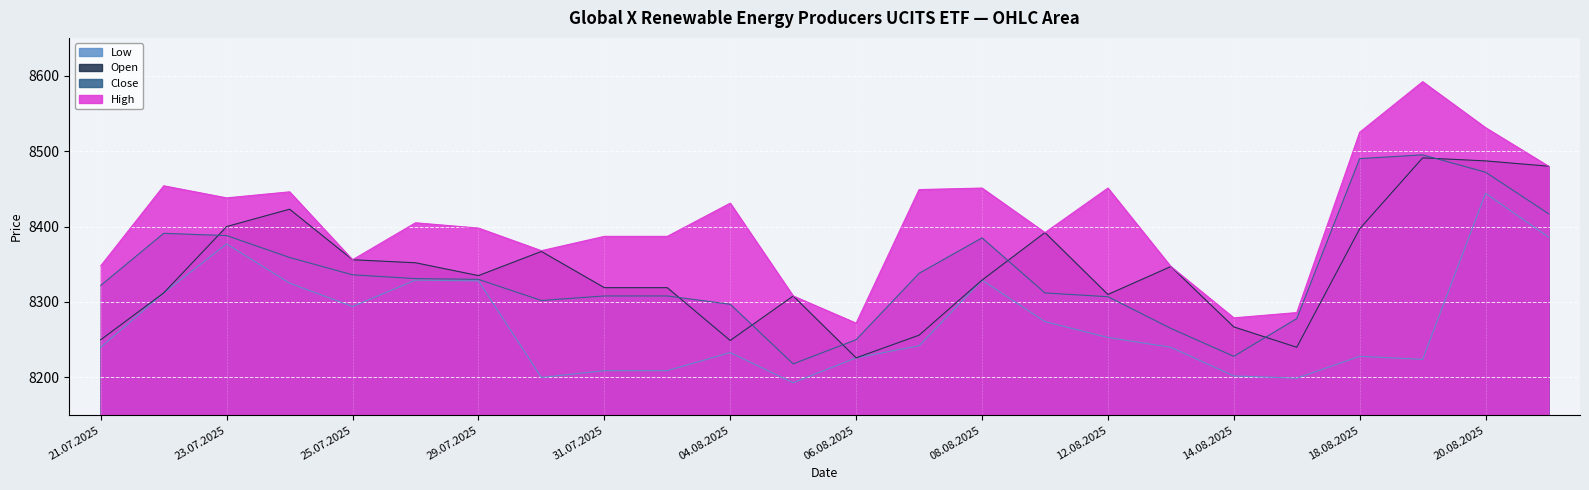

At how many categories does at least one series exceed 8399?

12